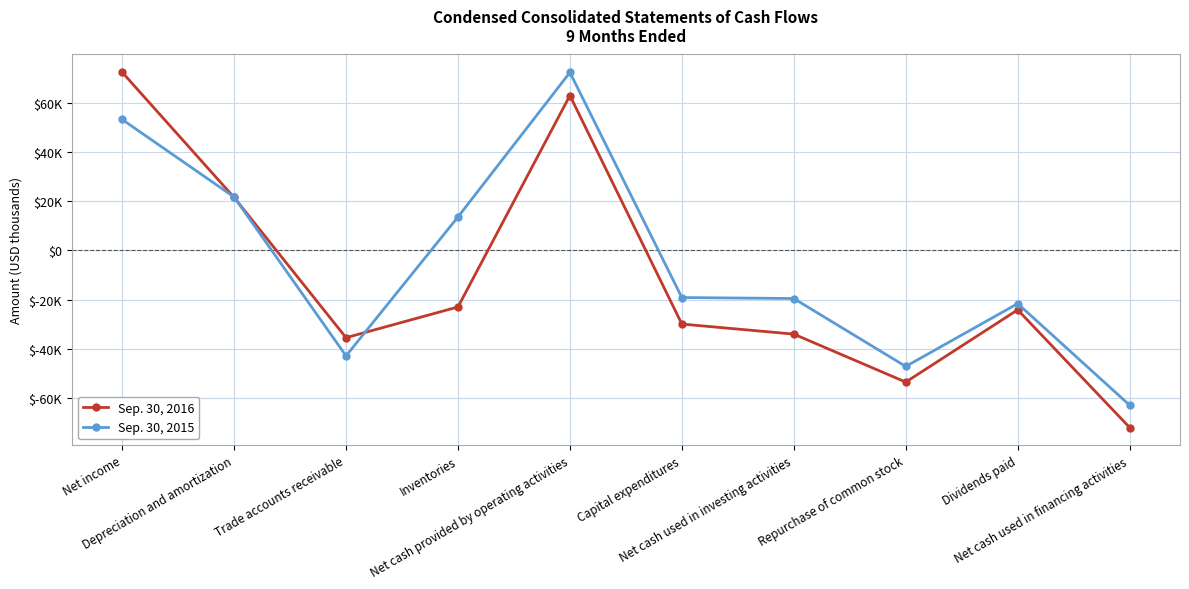

At which category does the chart reach its minimum across all series?

Net cash used in financing activities